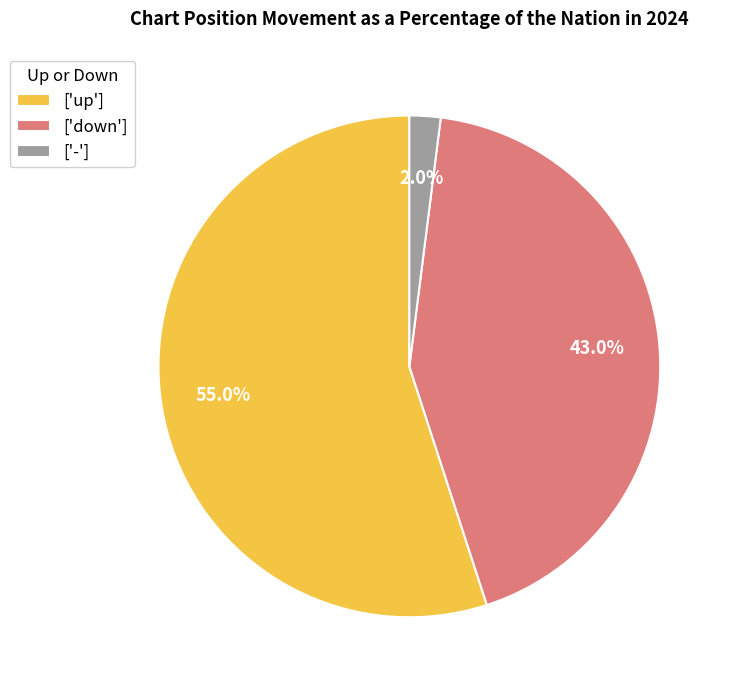

Combined, what portion of the pie is ['down'] and ['-']?

45.0%